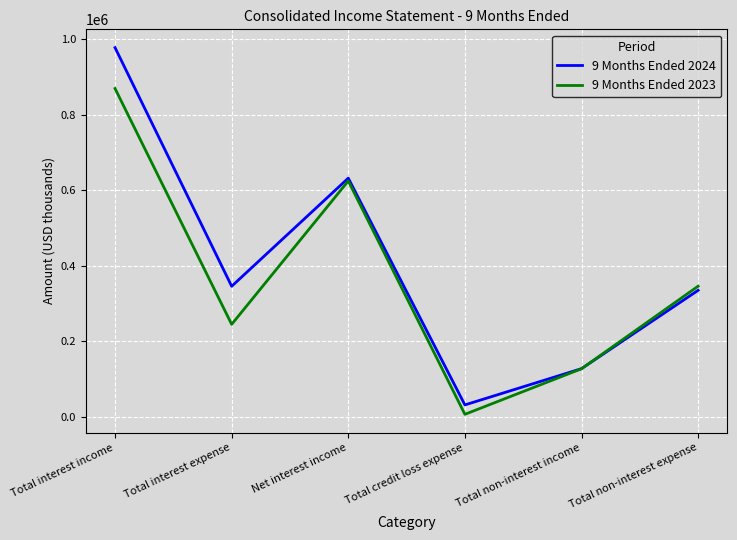

List the series in order of their peak value, highest first.

9 Months Ended 2024, 9 Months Ended 2023